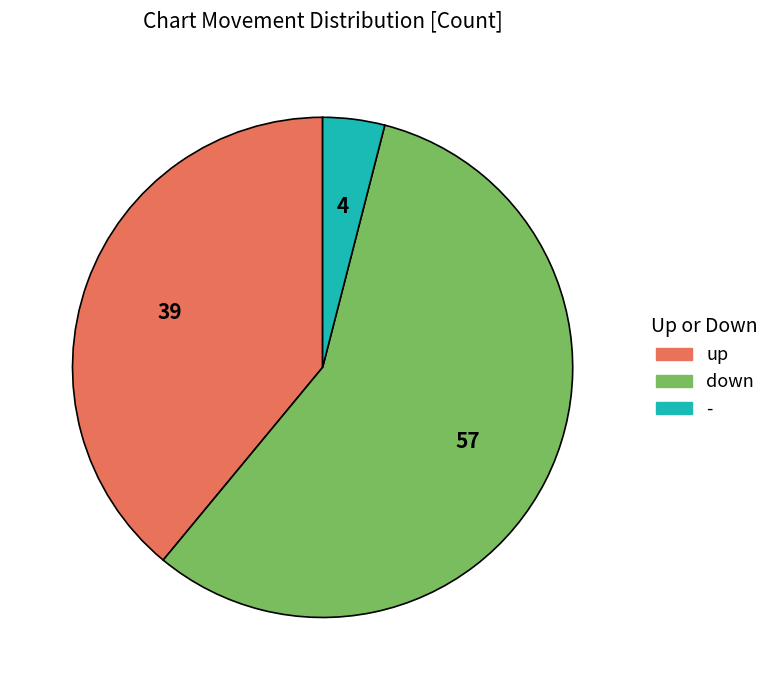

Rank the categories by value from lowest to highest.

-, up, down